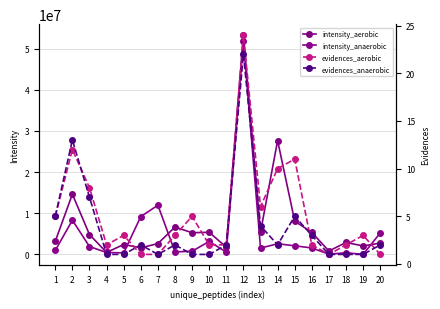

Does the chart have visible grid lines?

Yes